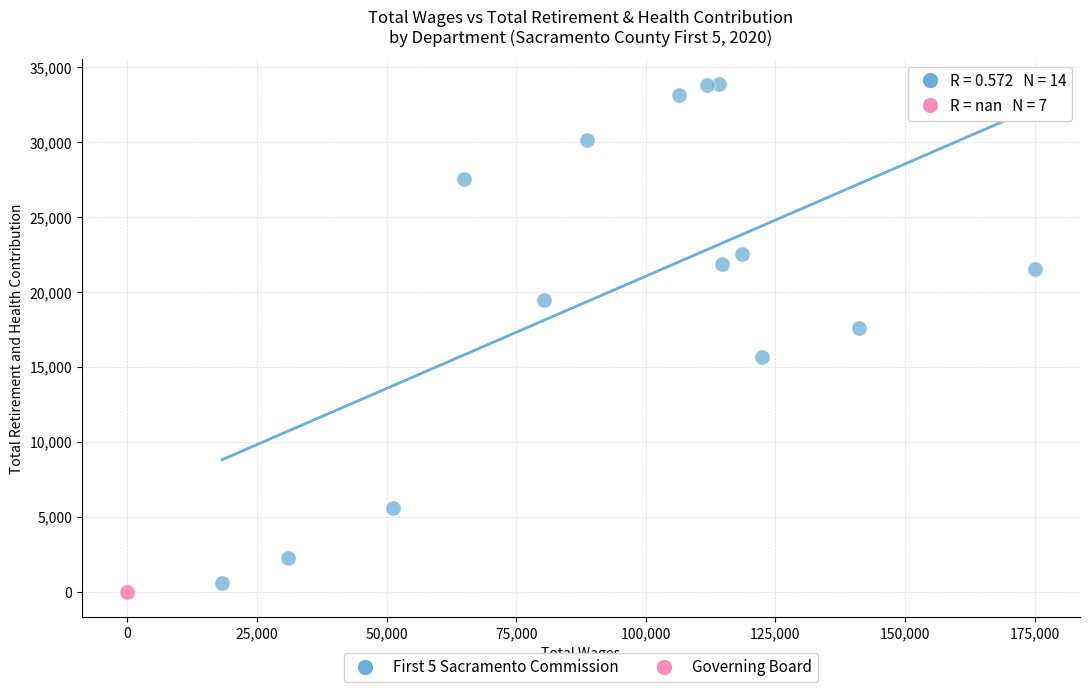

Which series reaches the maximum Y coordinate?

First 5 Sacramento Commission